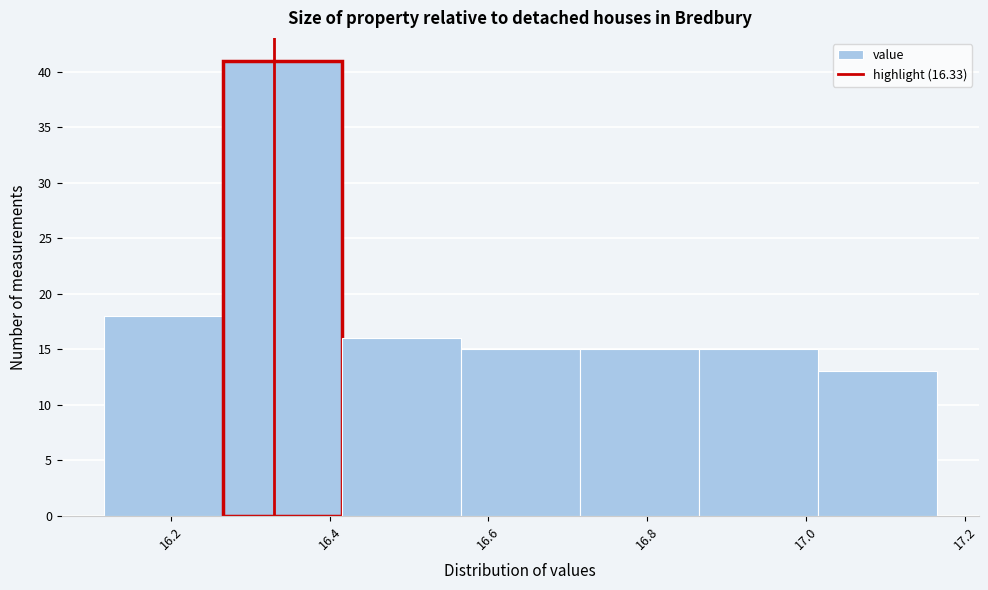

How tall is the bar that spans 16.415 to 16.565 on the x-axis? Neither the bar edges nor the heights are printed on the chart, so give them approximately, as read against the axes.

16